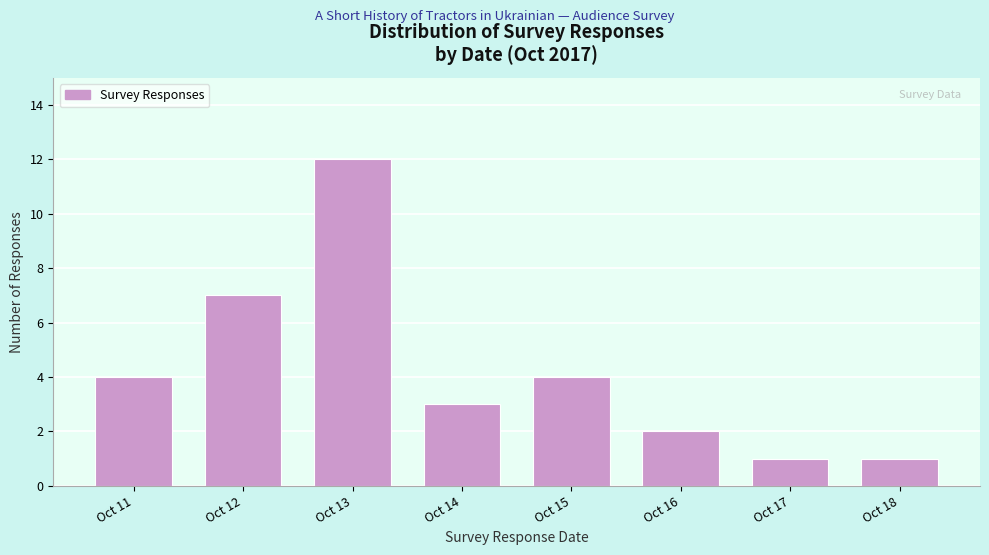

Reading left to right, extract all data points from this chart.

4	7	12	3	4	2	1	1